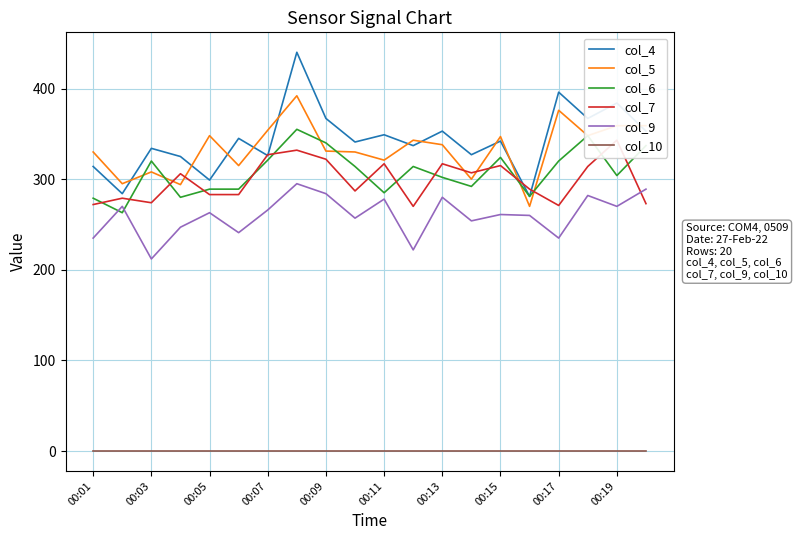

How many lines are shown in the chart?

6